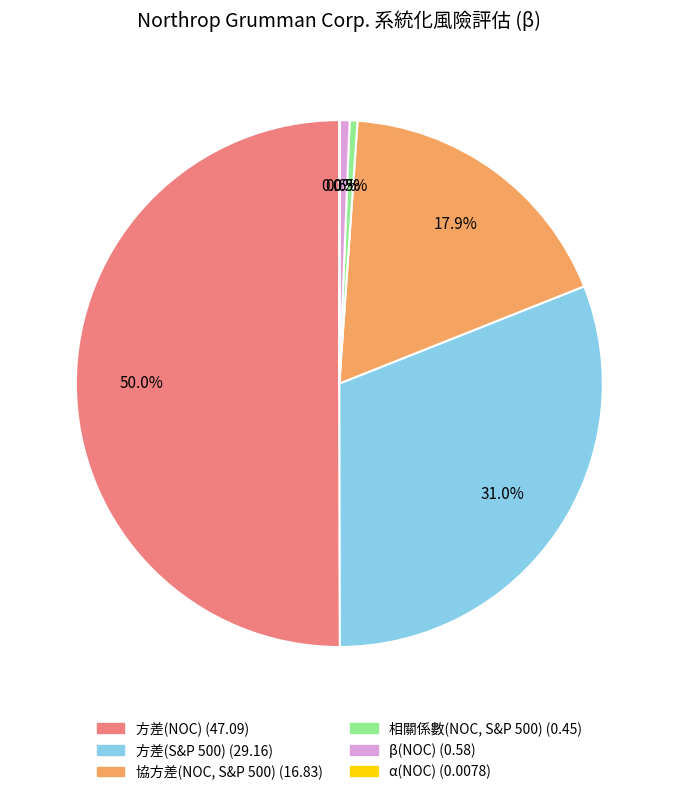

Which slice represents more than half of the pie?

方差(NOC)